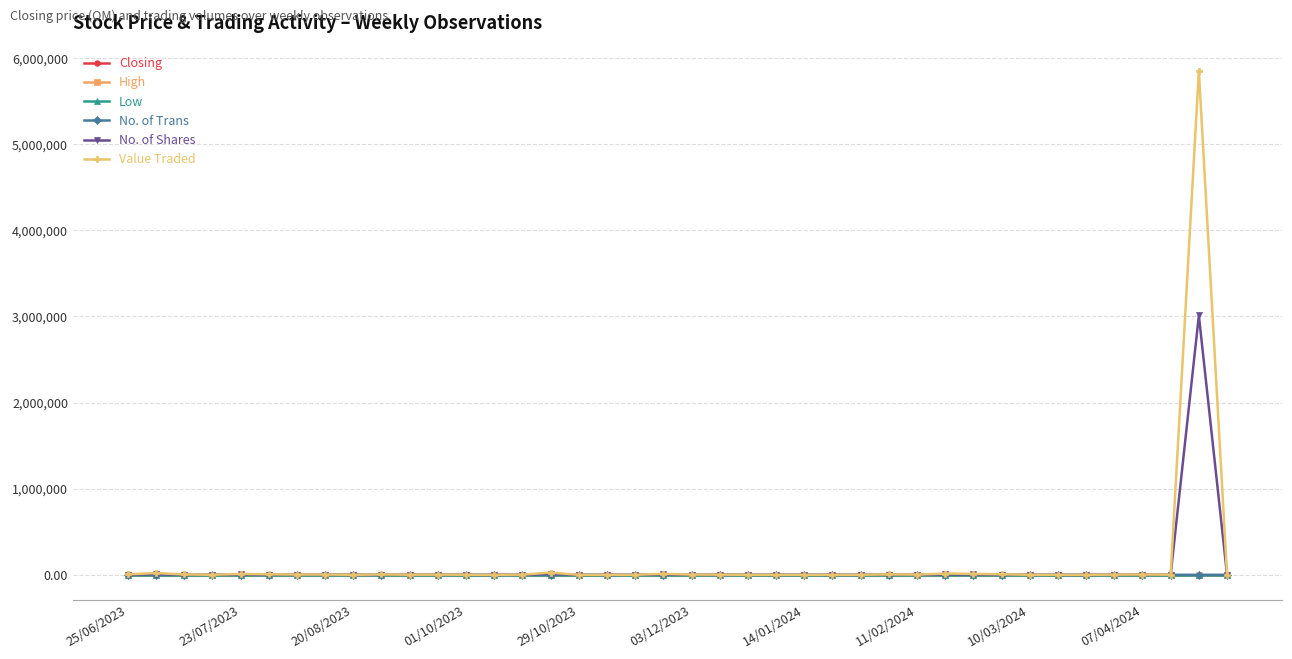

Which series has the widest spread of values?

Value Traded